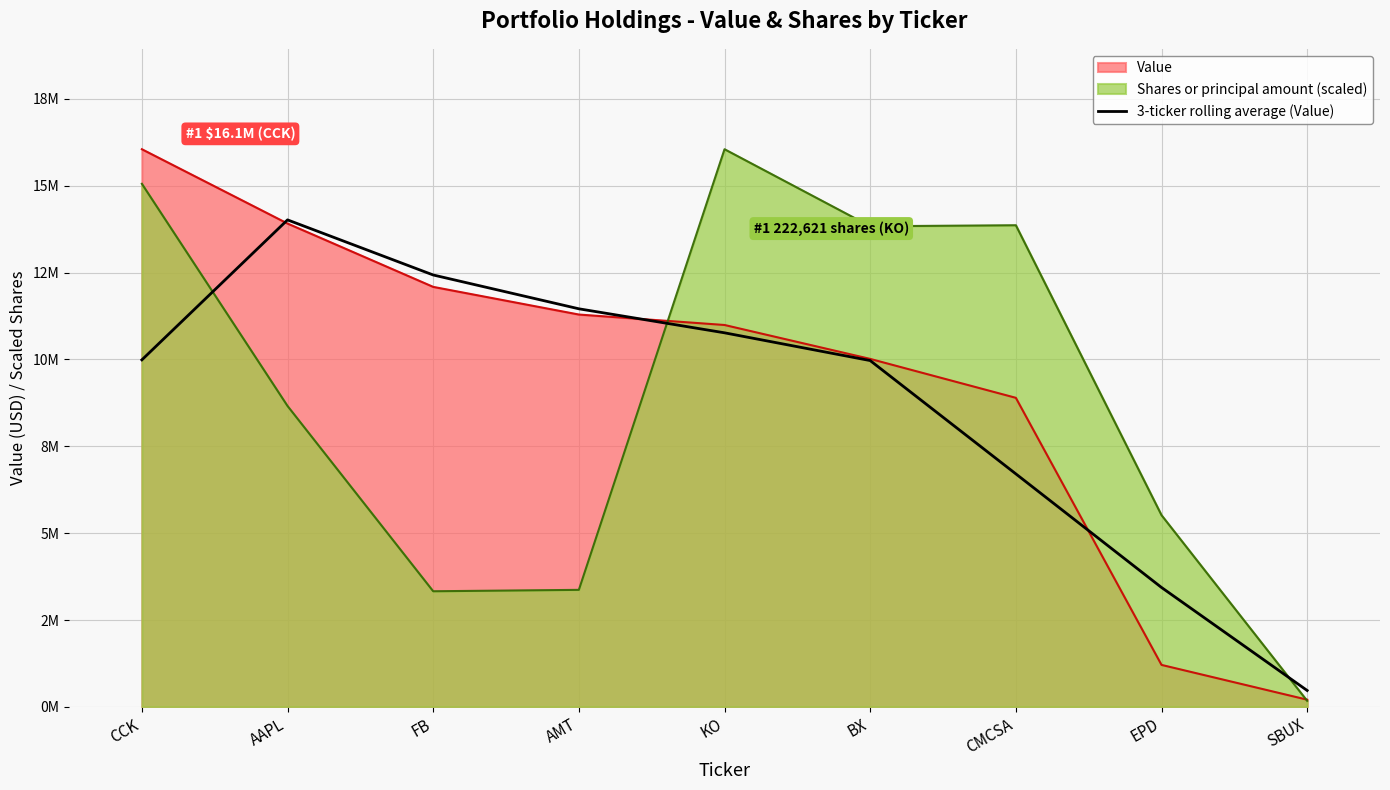

Does the chart have visible grid lines?

Yes